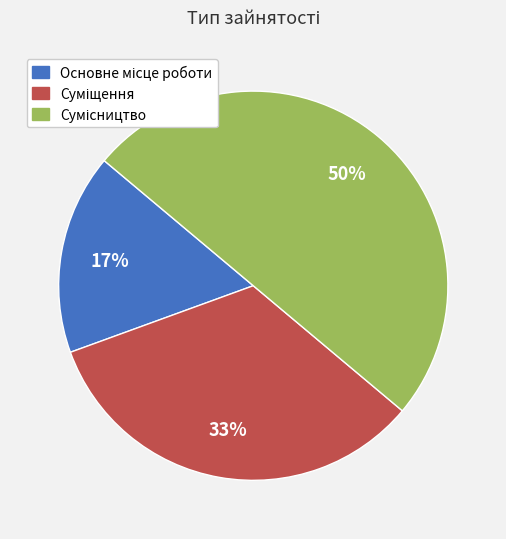

To the nearest percent, what is the difference between the largest and smallest slice percentages?

33%